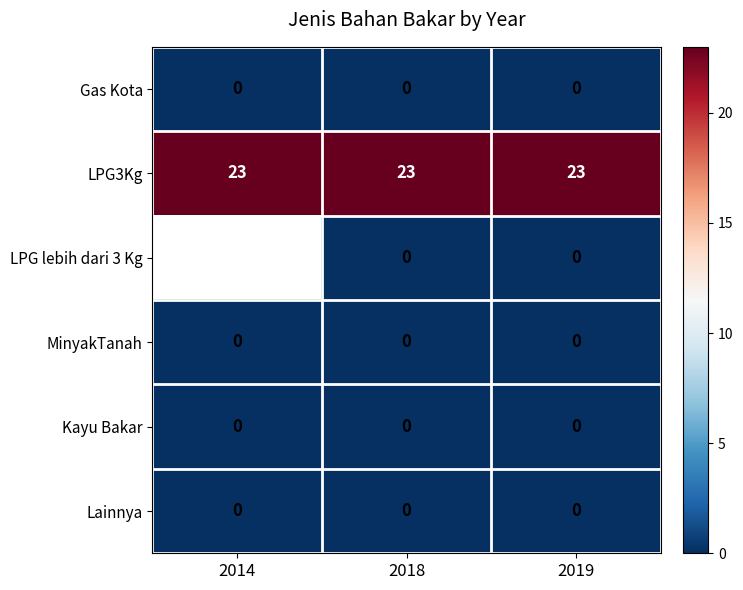

What is the total value across all series at 2018?

23